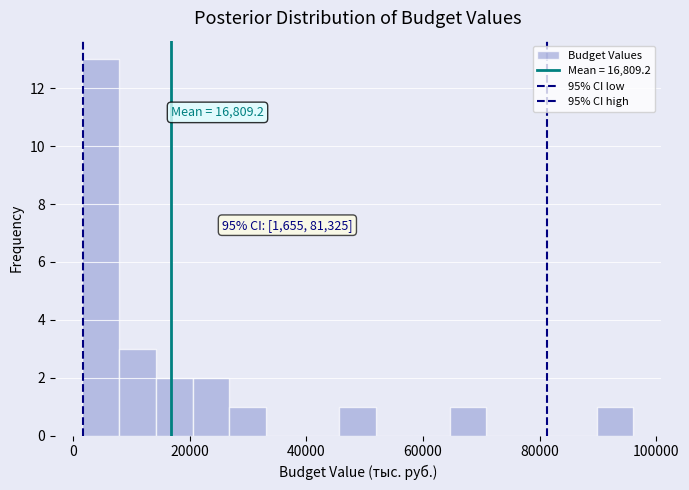

Around what value on the x-axis is the tallest bar? Give the approximate position of its centre, as read against the axis.

4000